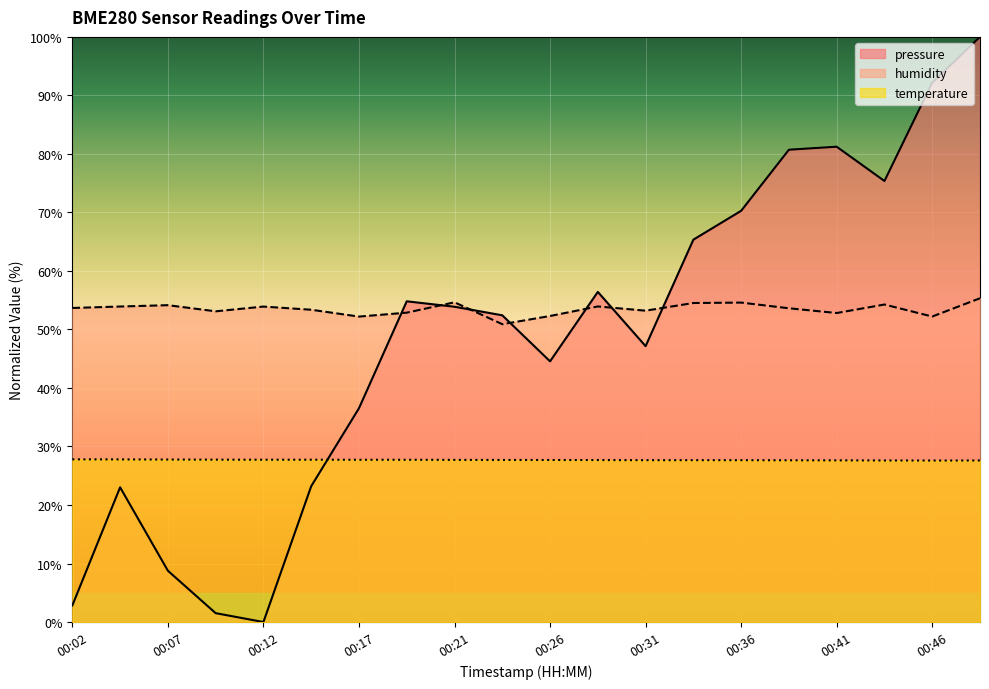

What is the average value of the pressure series?

48.5